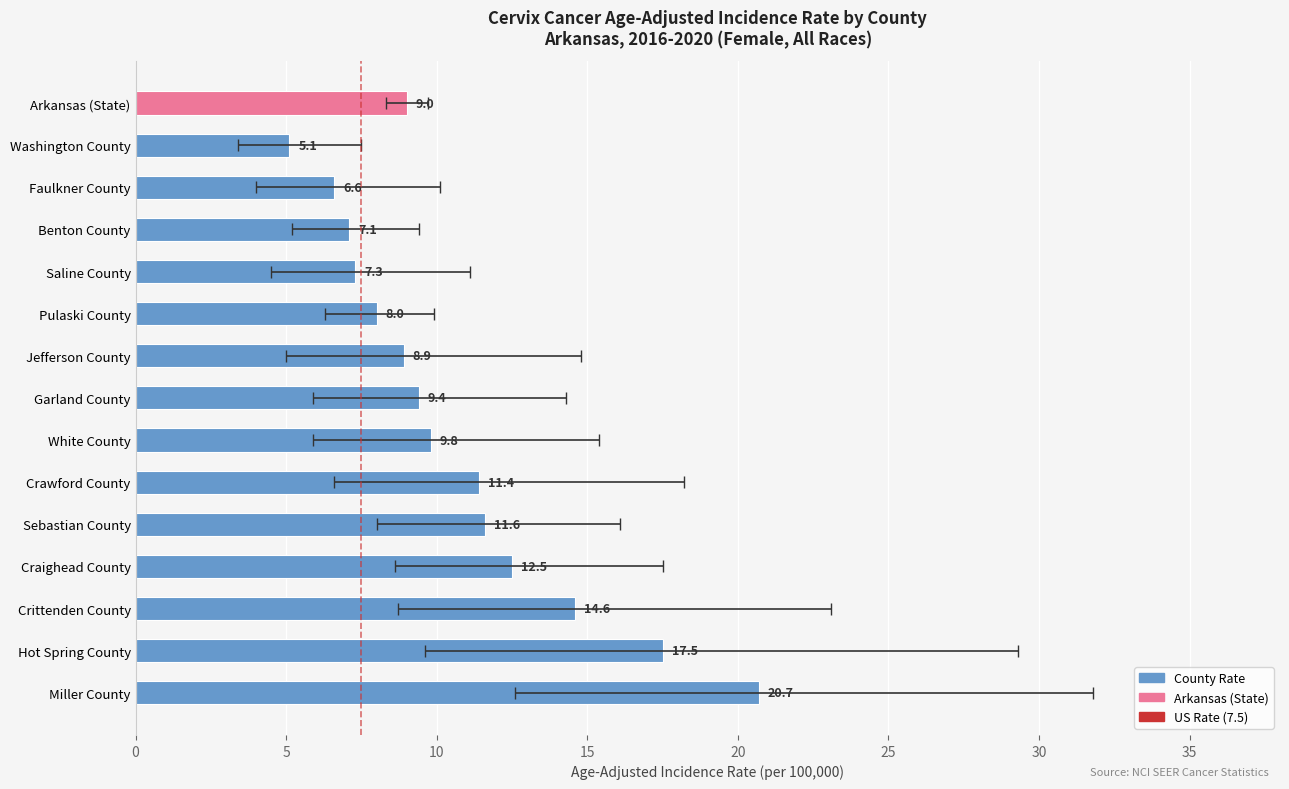

What is the approximate value of Lower 95% CI at Crittenden County?

8.7